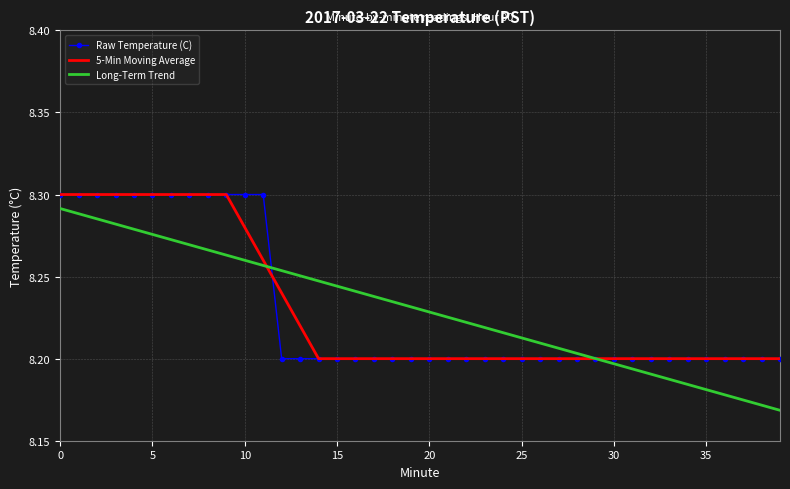

Which series has the widest spread of values?

Long-Term Trend